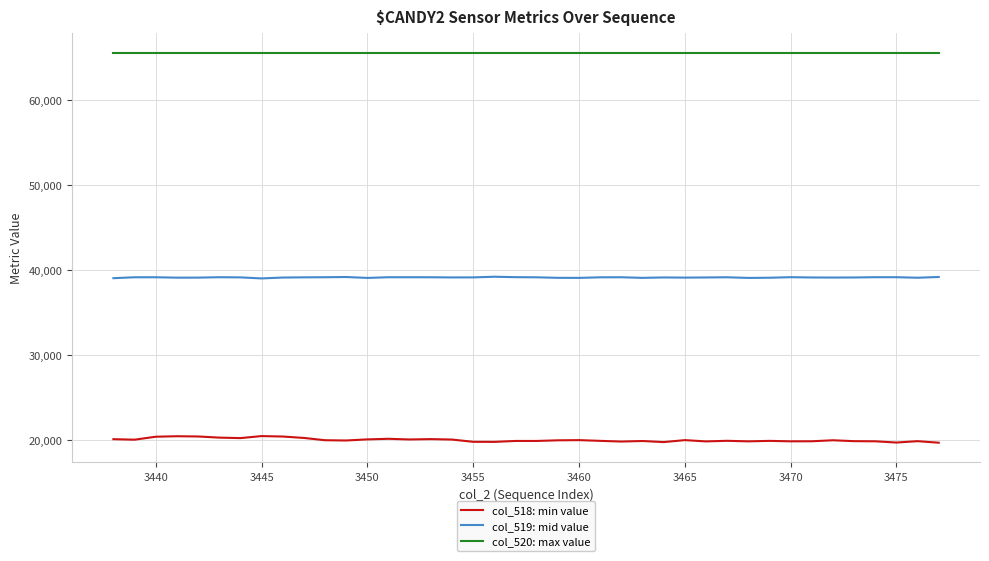

What is the smallest value displayed?

19720